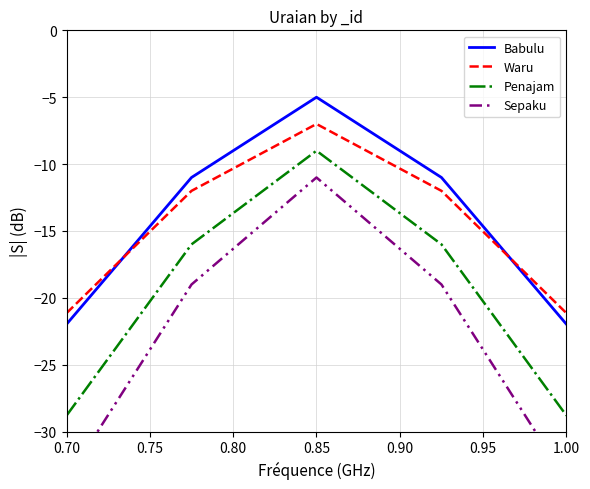

What is the sum of all Waru values?

-73.3